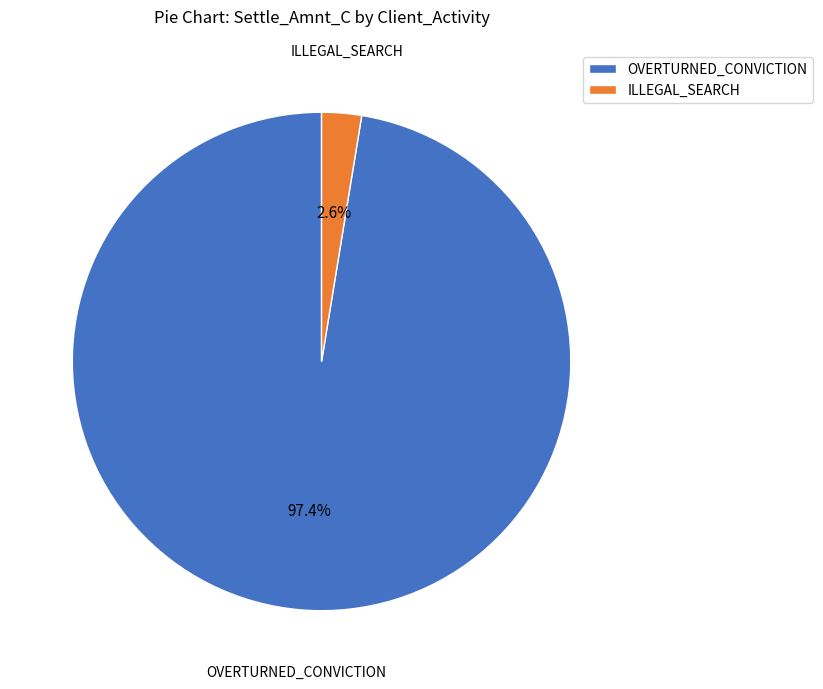

How many segments does this pie chart have?

2